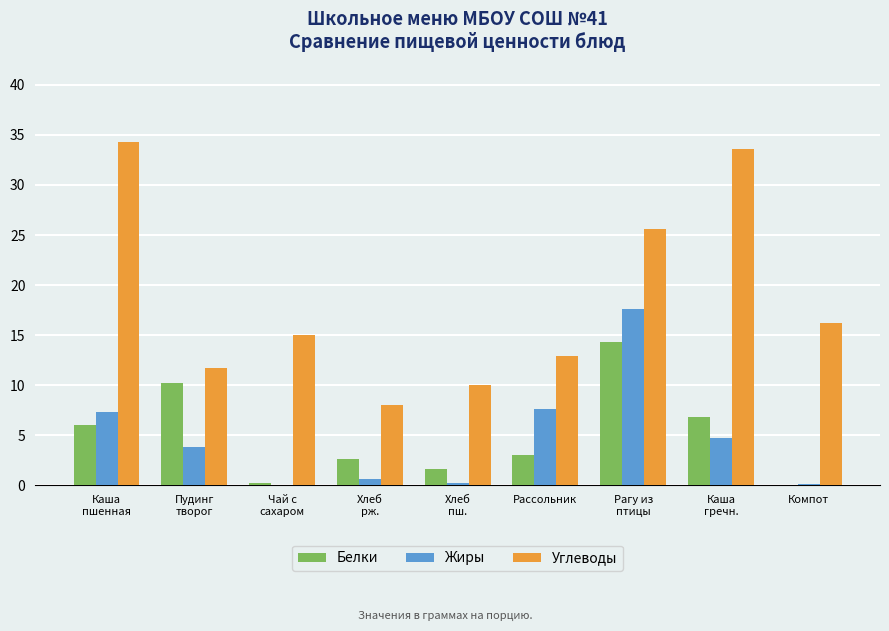

Which series has the largest total across all categories?

Углеводы